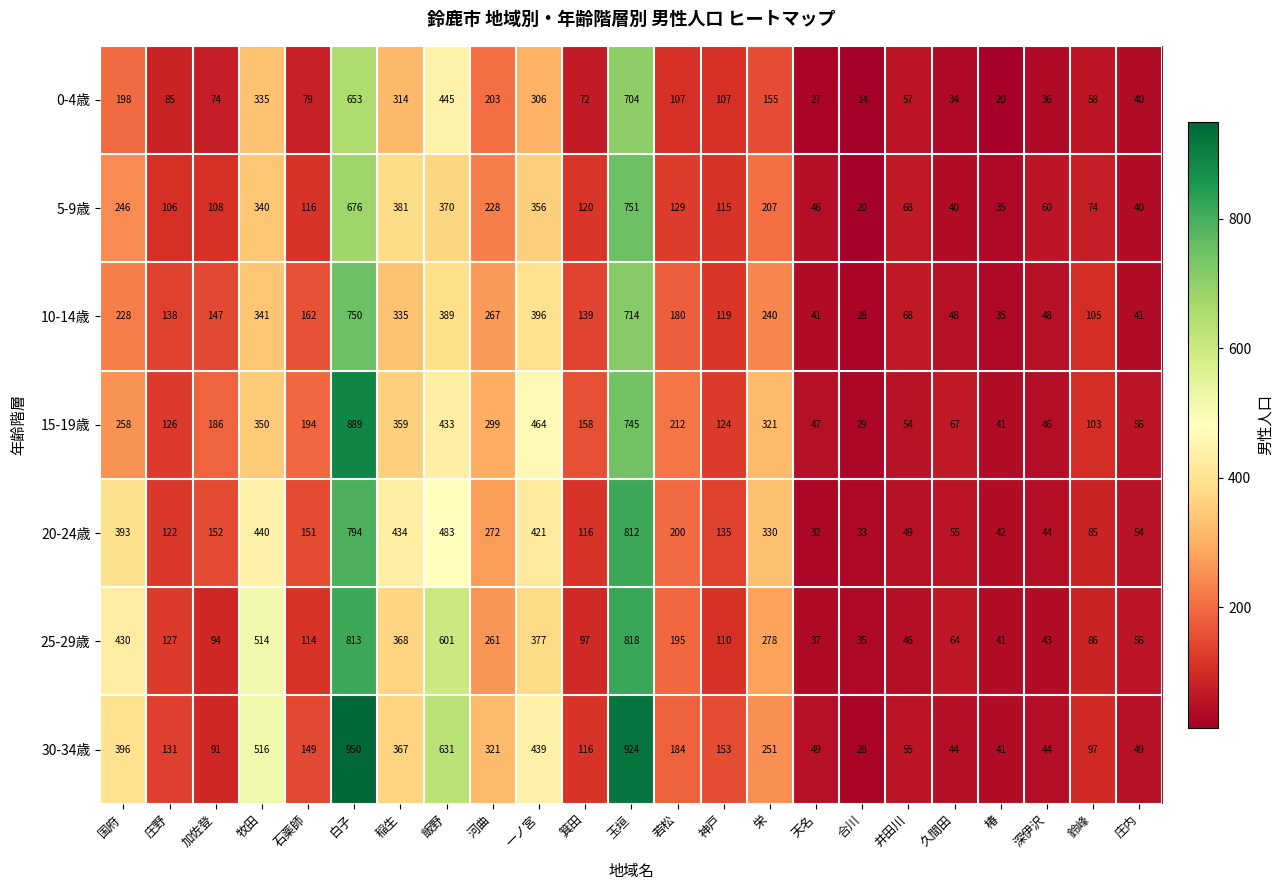

What is the maximum value shown in the chart?

950